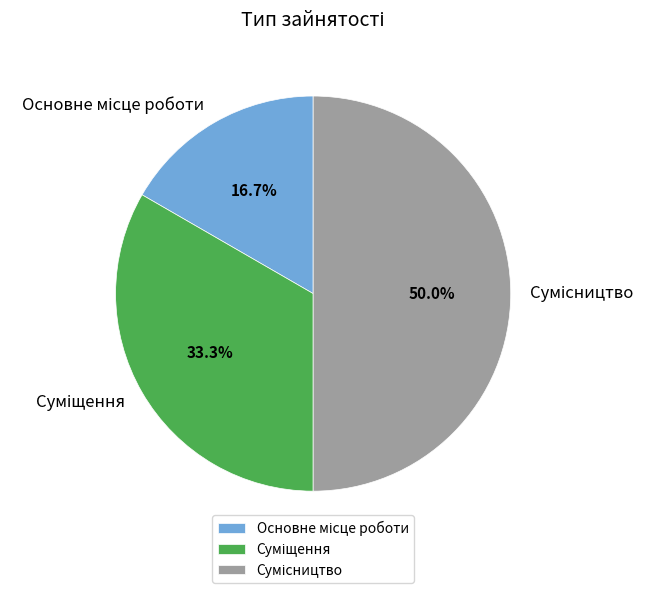

Between Сумісництво and Суміщення, which is larger?

Сумісництво